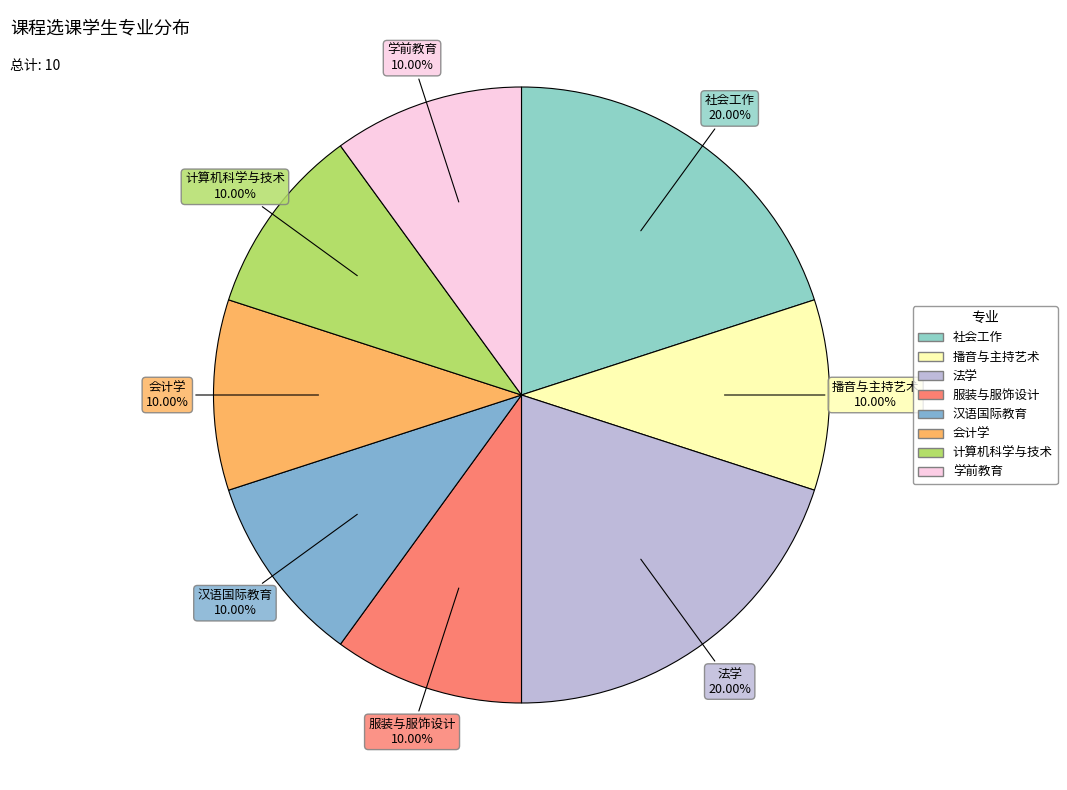

Is there any slice that represents more than half of the pie?

No